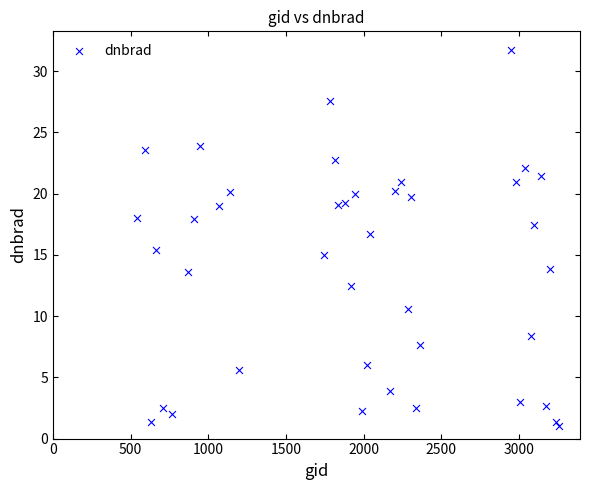

How many points are shown in the scatter plot?

40